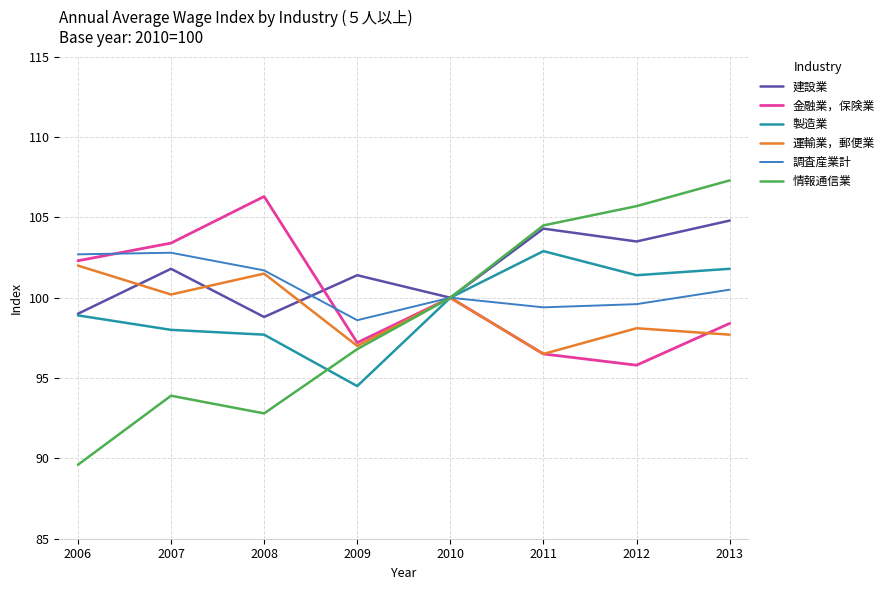

At which label is 建設業 closest to 101?

2009